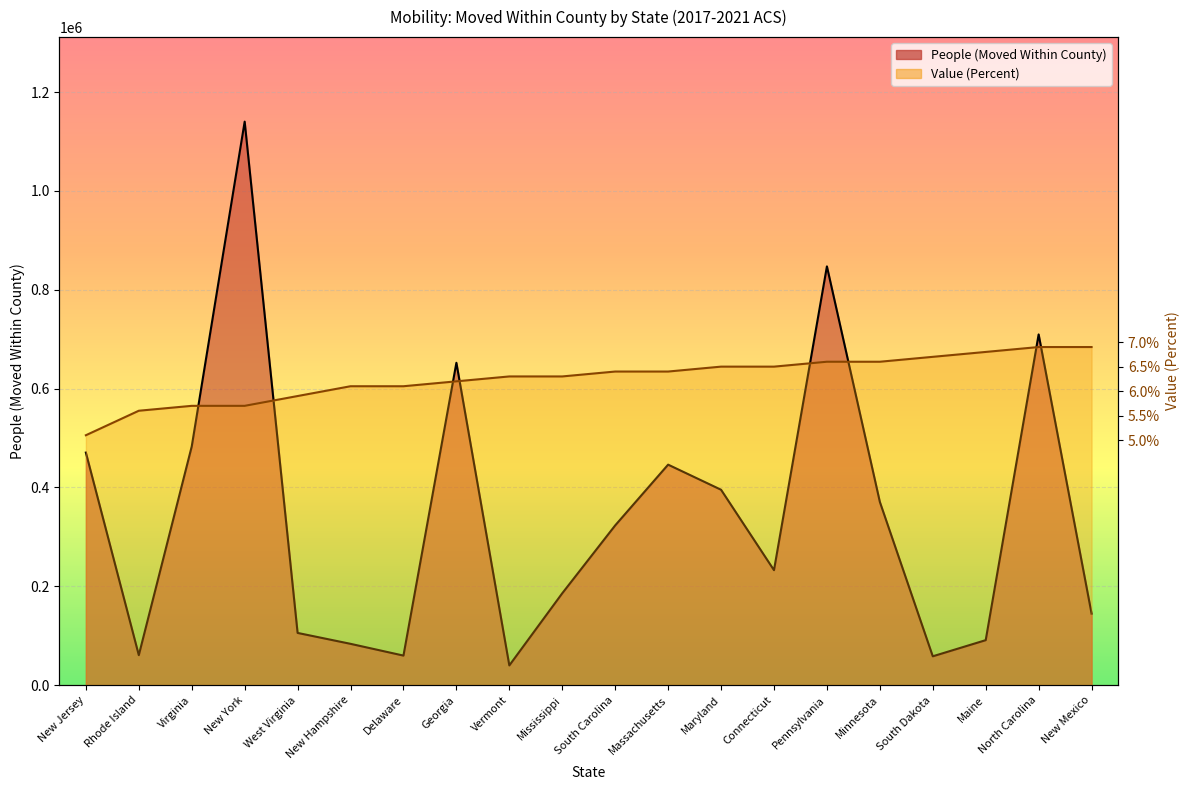

Where do Value (Percent) and People (Moved Within County) first cross each other?

Virginia and New York